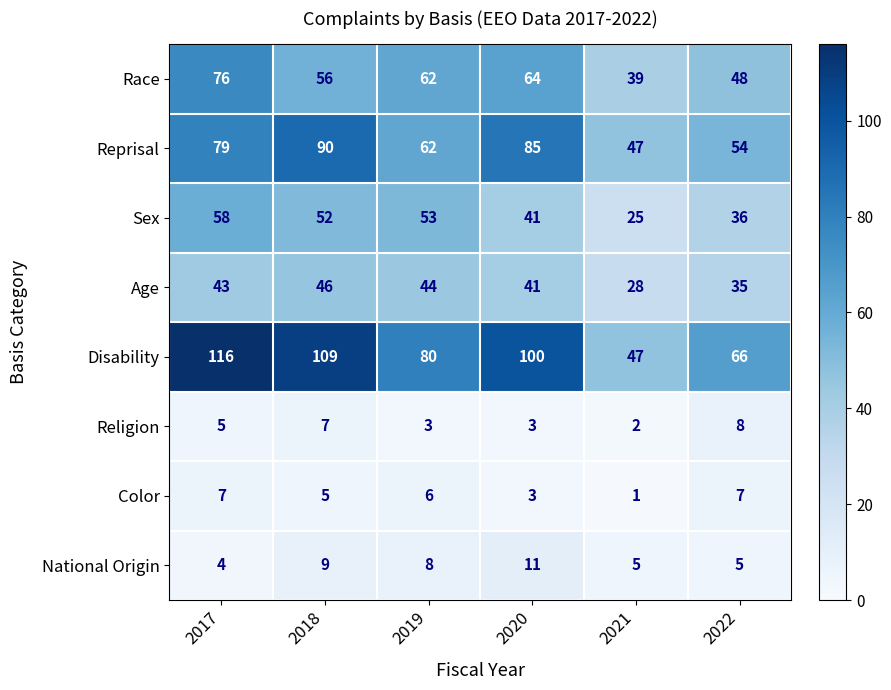

What is the approximate value of Disability at 2019, to the nearest 5?

80